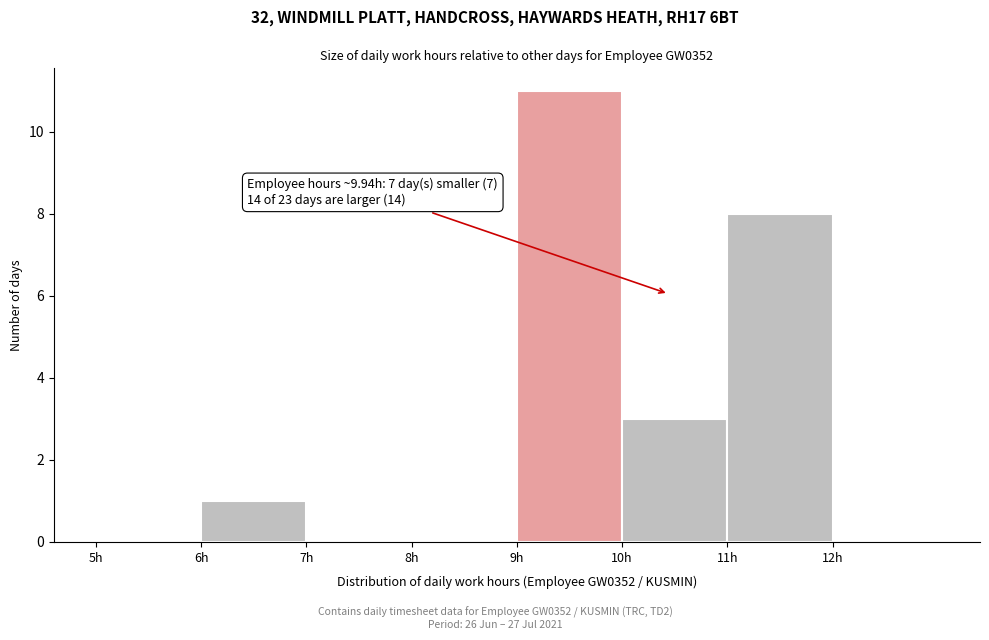

Which range on the x-axis has the tallest bar?

9 to 10